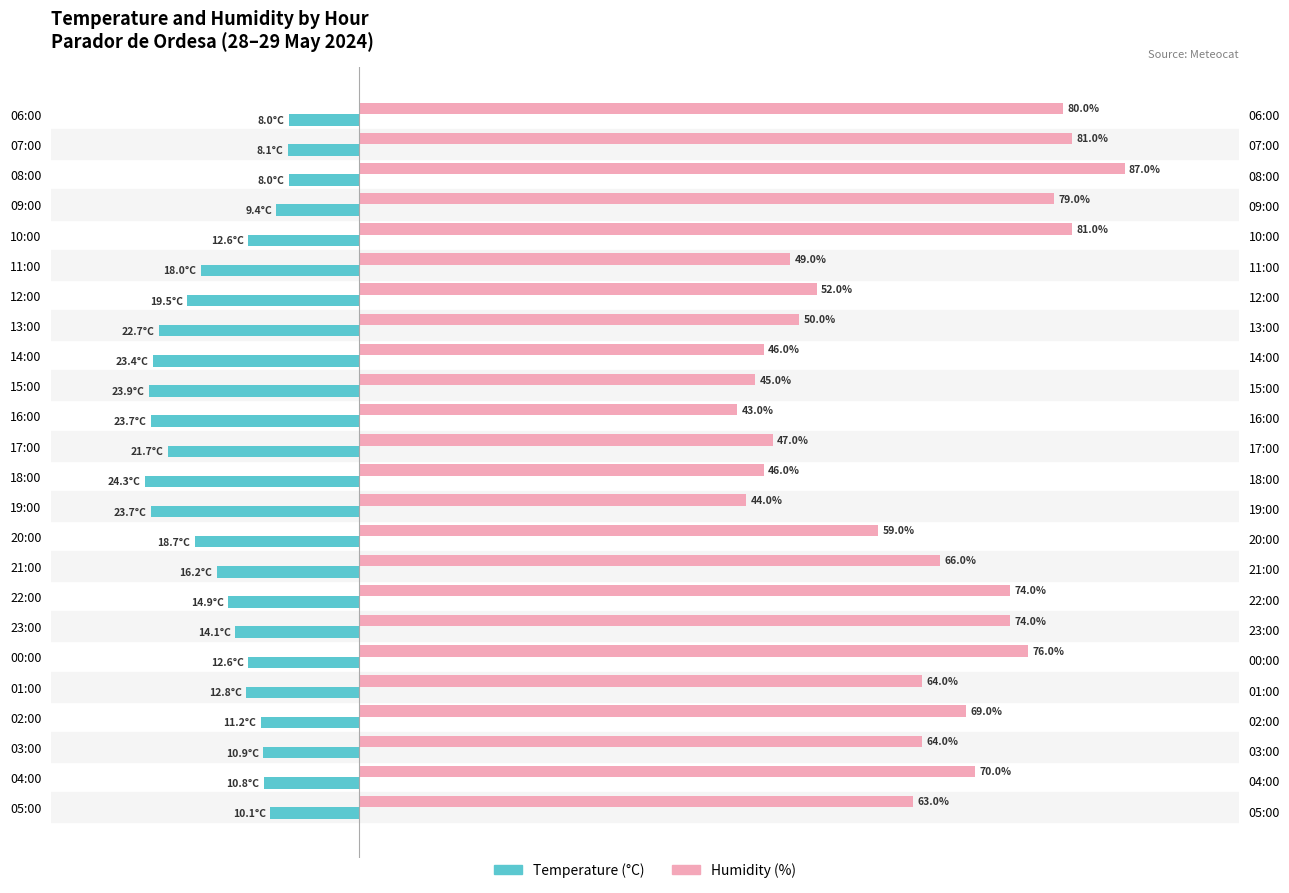

Which series changed the most between 19:00 and 10:00?

Humidity (%)